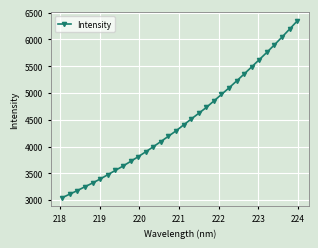

What is the difference between the maximum and second lowest values?

3231.0